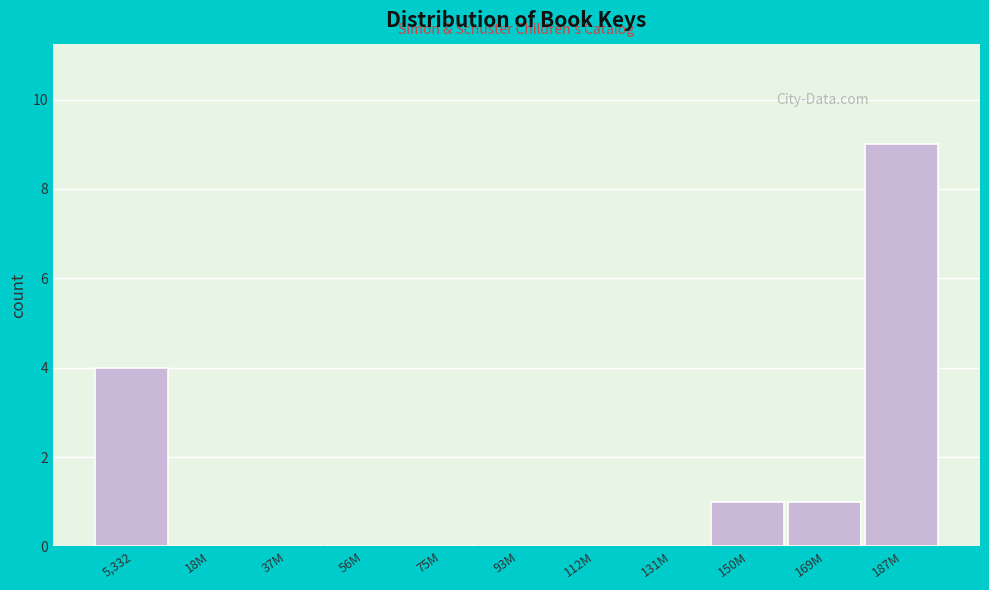

Reading left to right, what are all the values shown in this chart?

5,332=4	18M=0	37M=0	56M=0	75M=0	93M=0	112M=0	131M=0	150M=1	169M=1	187M=9